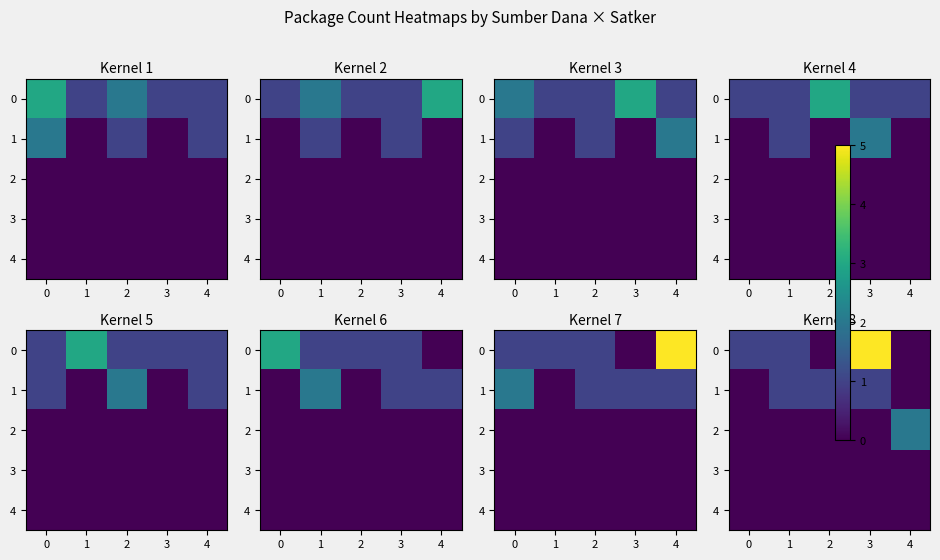

True or false: 0 has a value of 1 at 0.

False